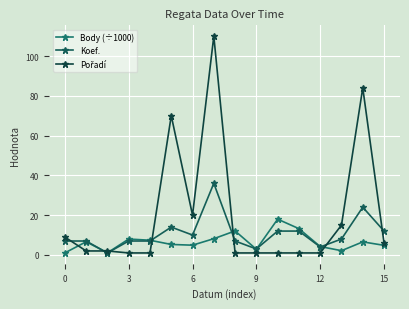

Reading right to left, extract all data points from this chart.

Body (÷1000): 4.8	6.6	2.1	4.2	13.2	18.0	2.8	12.1	8.2	4.9	5.3	7.4	8.0	1.1	6.6	1.0
Koef.: 12.0	24.0	8.0	4.0	12.0	12.0	3.0	7.0	36.0	10.0	14.0	7.0	7.0	1.0	7.0	7.0
Pořadí: 6.0	84.0	15.0	1.0	1.0	1.0	1.0	1.0	110.0	20.0	70.0	1.0	1.0	2.0	2.0	9.0